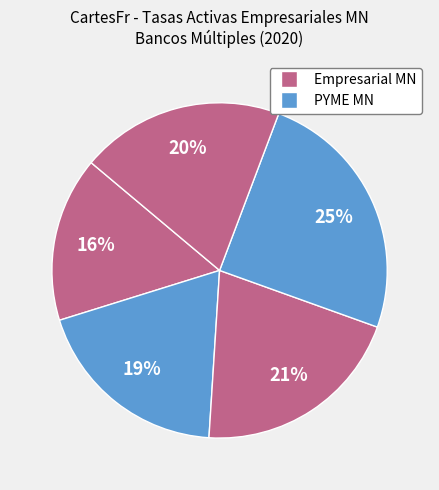

How many segments does this pie chart have?

5